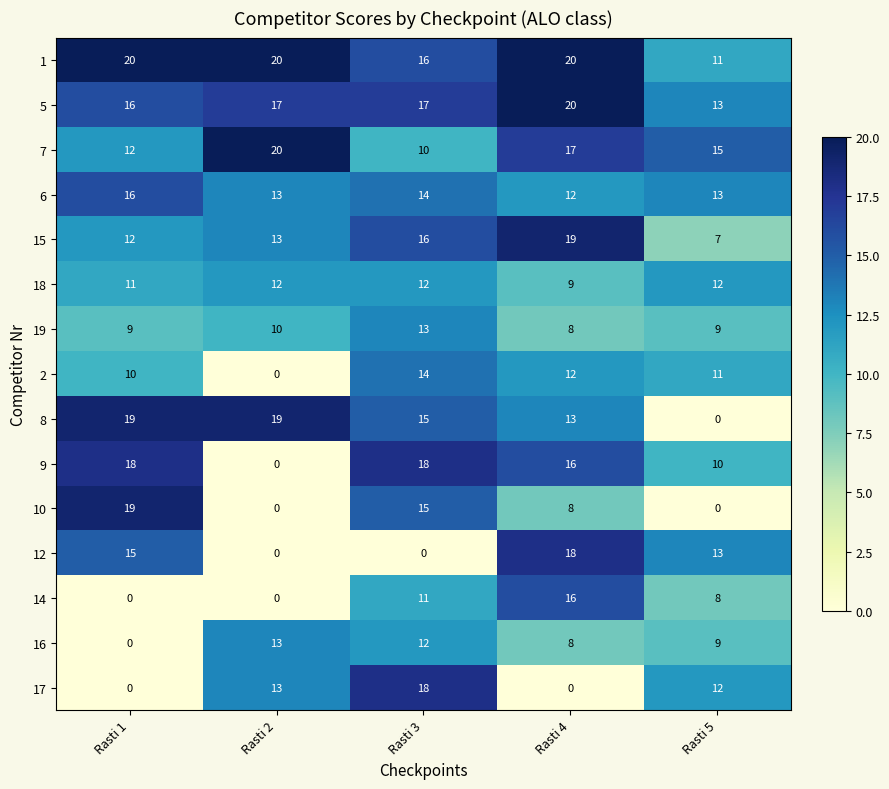

Which series changed the most between Rasti 1 and Rasti 4?

14